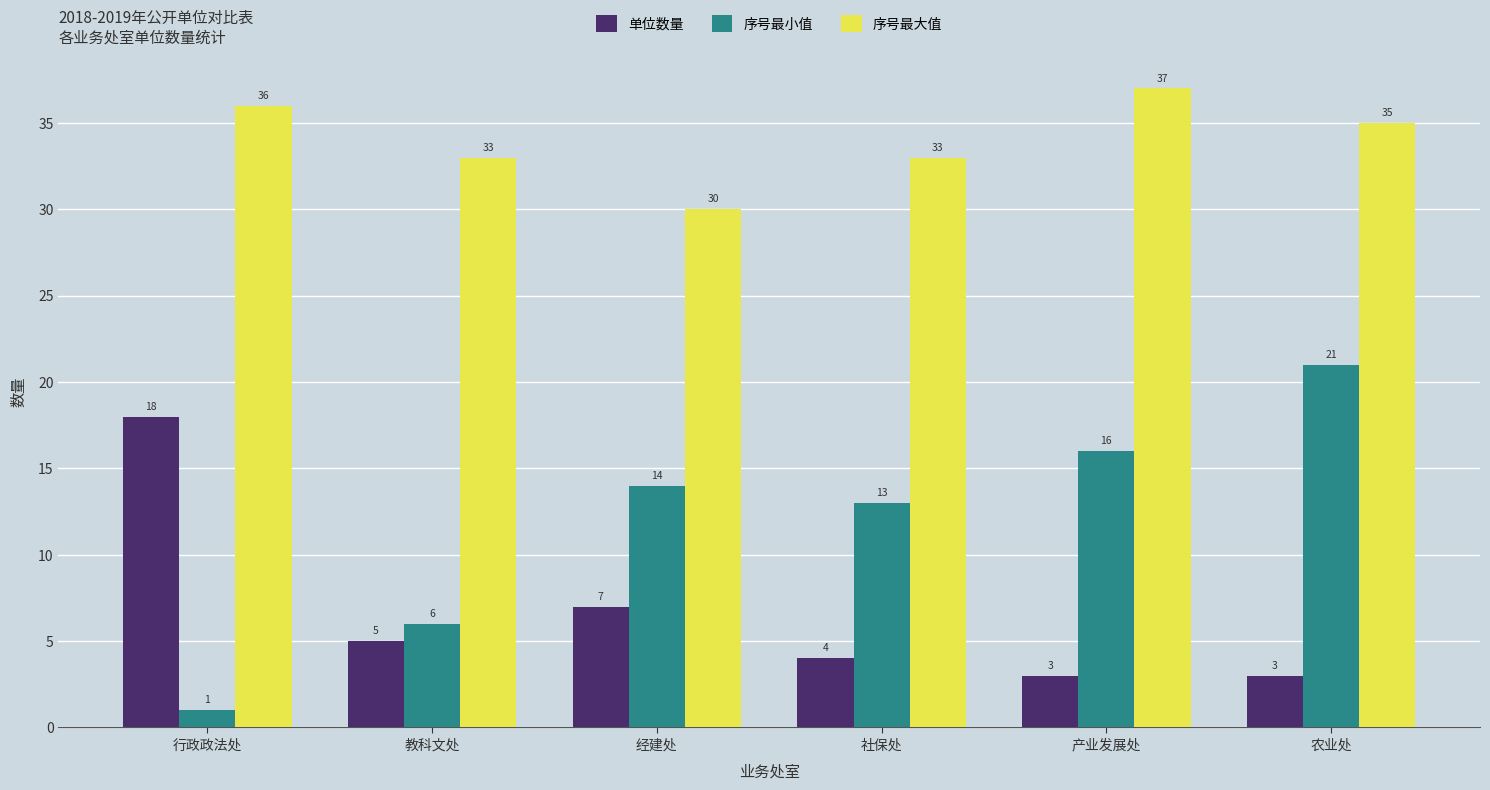

How many 序号最小值 values are between 6 and 16?

4